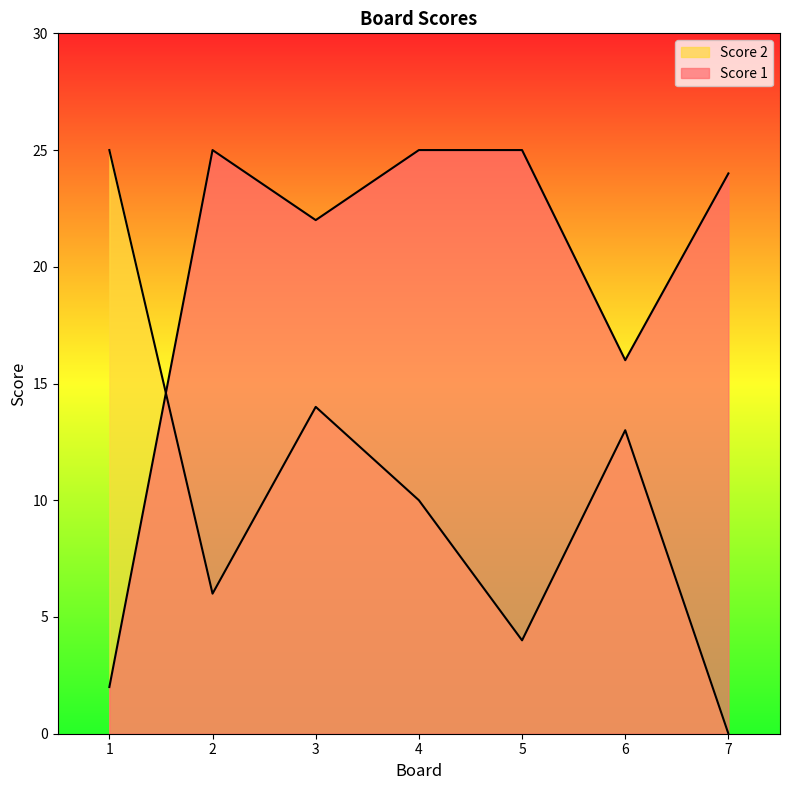

The Score 1 series shows 40 at 4. True or false?

False